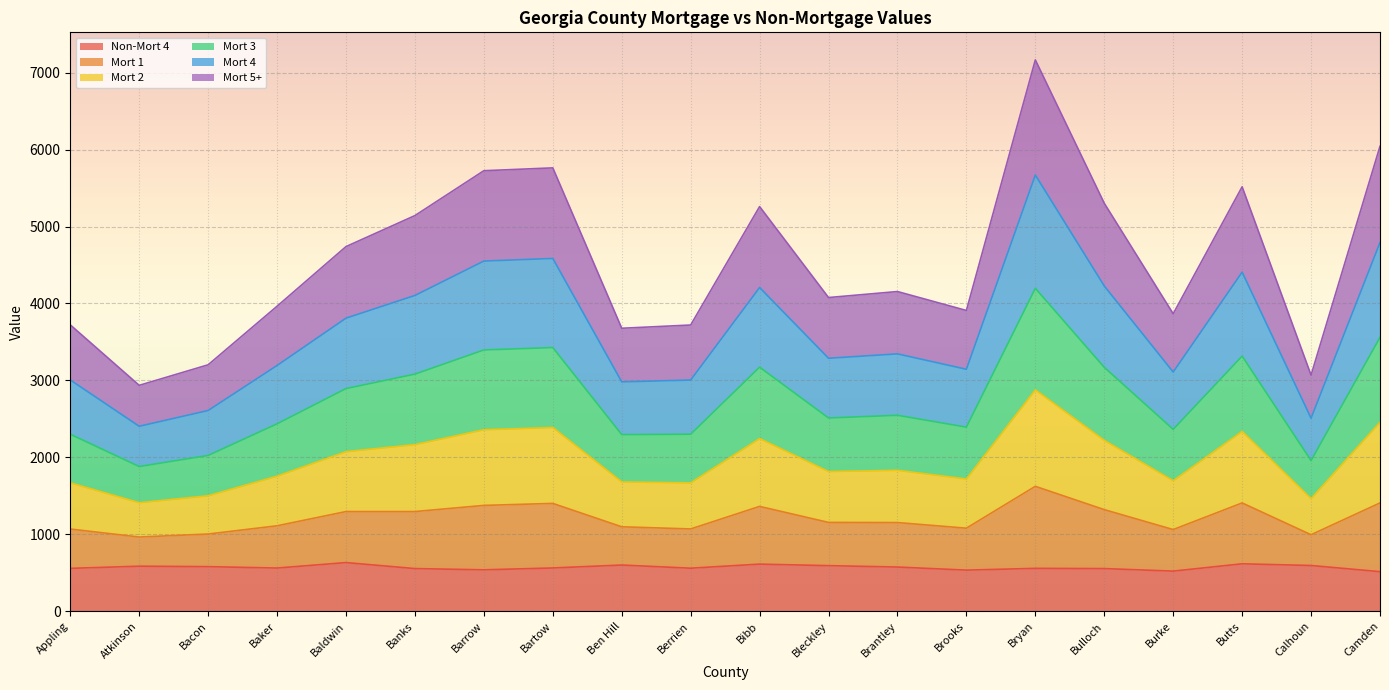

At which category is the sum across all series the highest?

Bryan